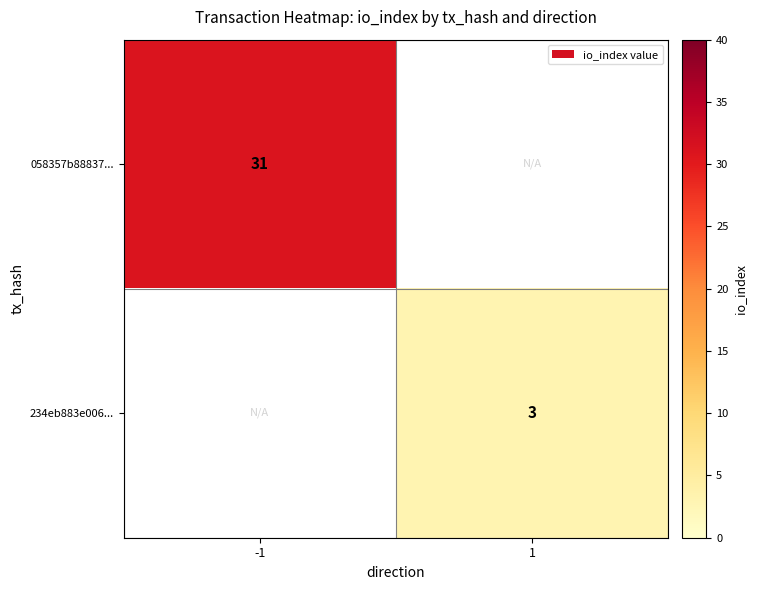

Is it true that 058357b88837... equals 56 at -1?

False